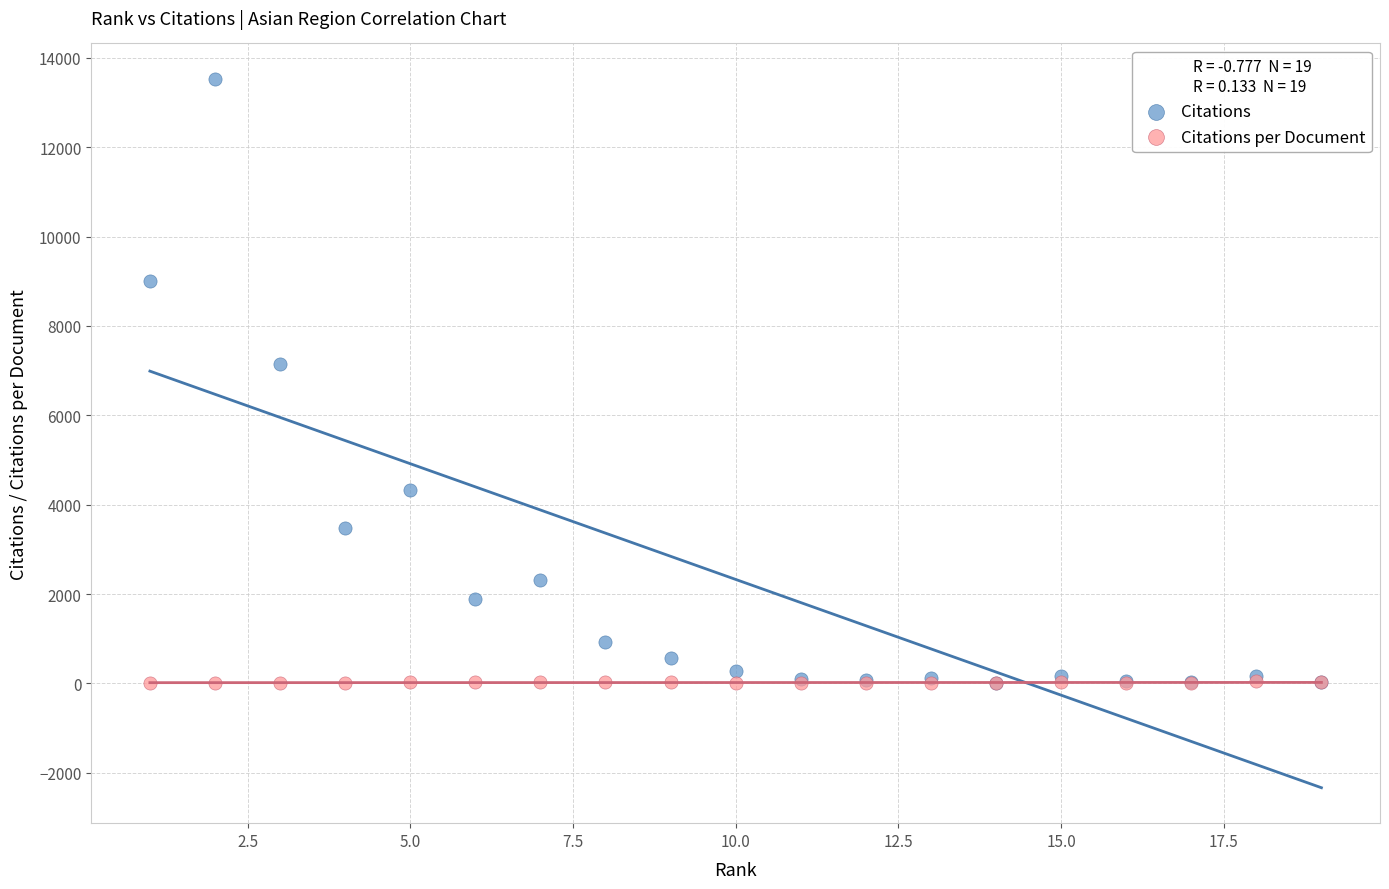

Which series has the largest Y range (max minus min)?

Citations